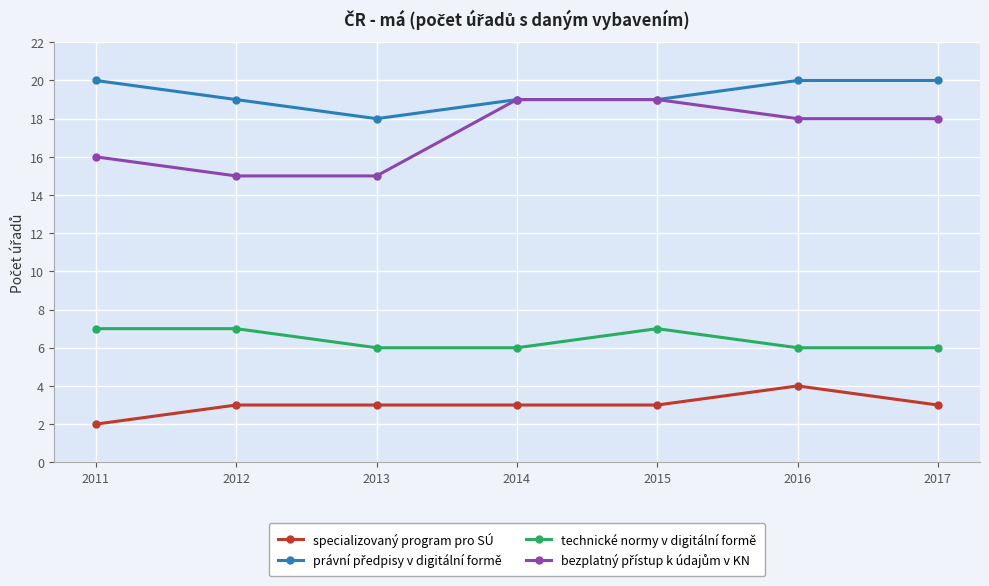

Is it true that technické normy v digitální formě equals 6 at 2016?

True